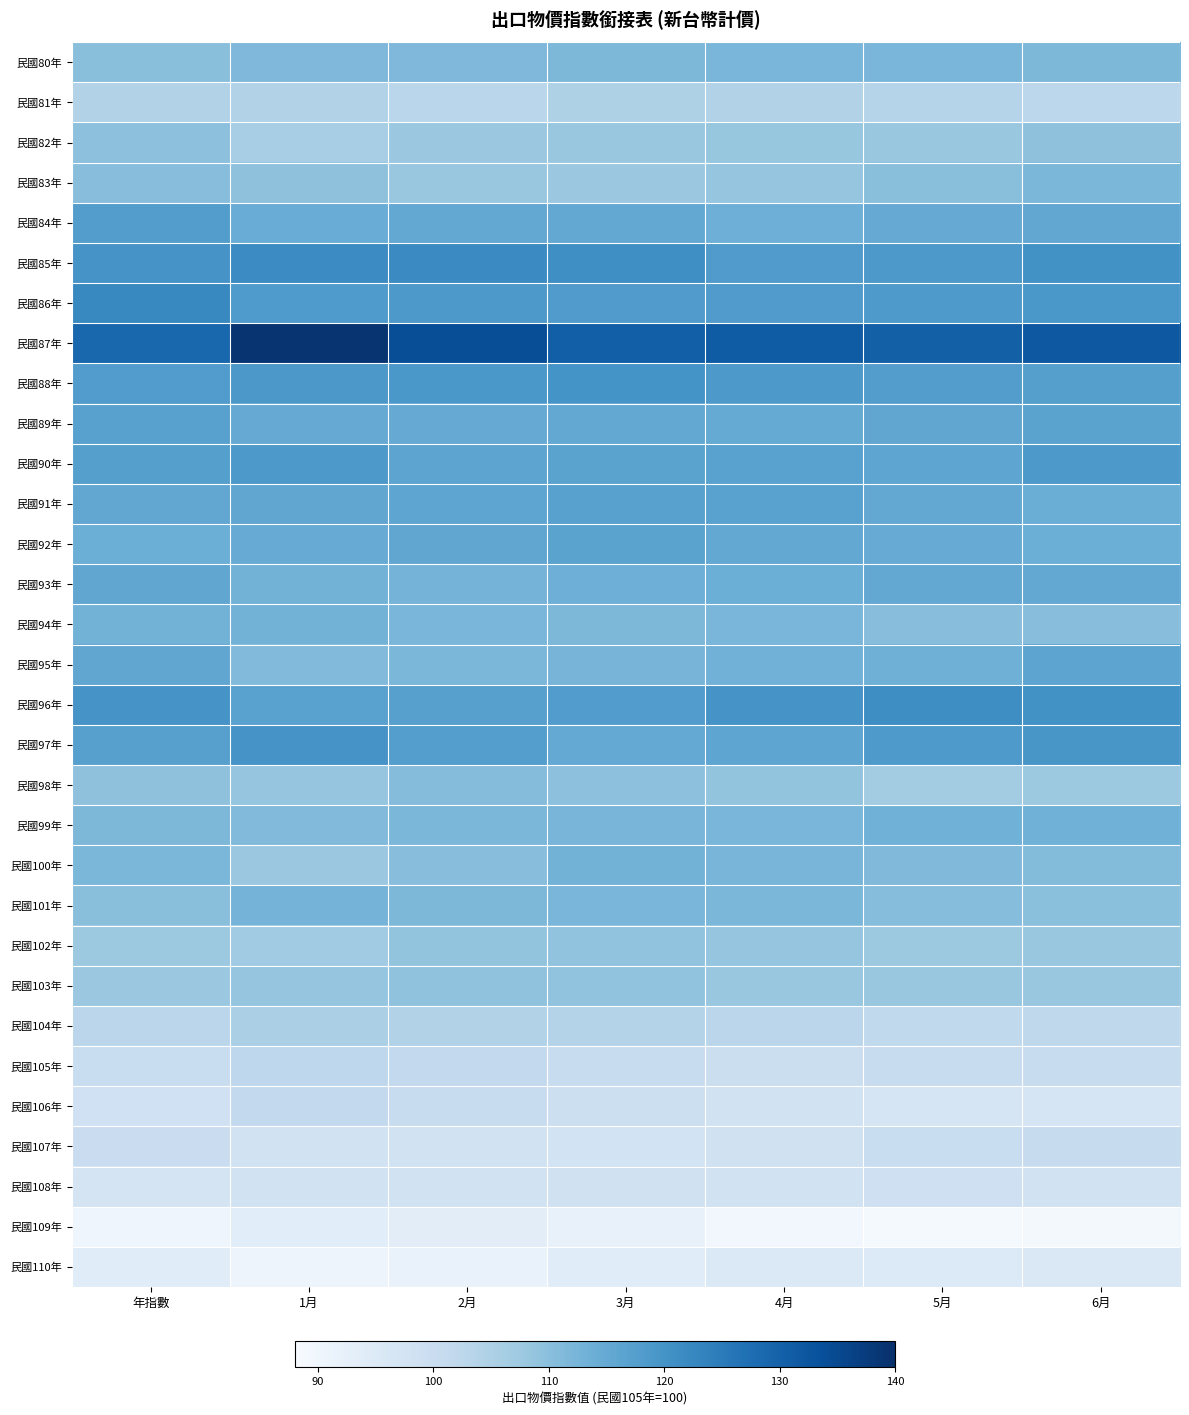

At 5月, list the series in order from smallest to largest.

民國109年, 民國110年, 民國106年, 民國108年, 民國107年, 民國105年, 民國104年, 民國81年, 民國98年, 民國102年, 民國82年, 民國103年, 民國83年, 民國94年, 民國101年, 民國100年, 民國80年, 民國99年, 民國95年, 民國92年, 民國84年, 民國91年, 民國93年, 民國89年, 民國90年, 民國88年, 民國86年, 民國97年, 民國85年, 民國96年, 民國87年